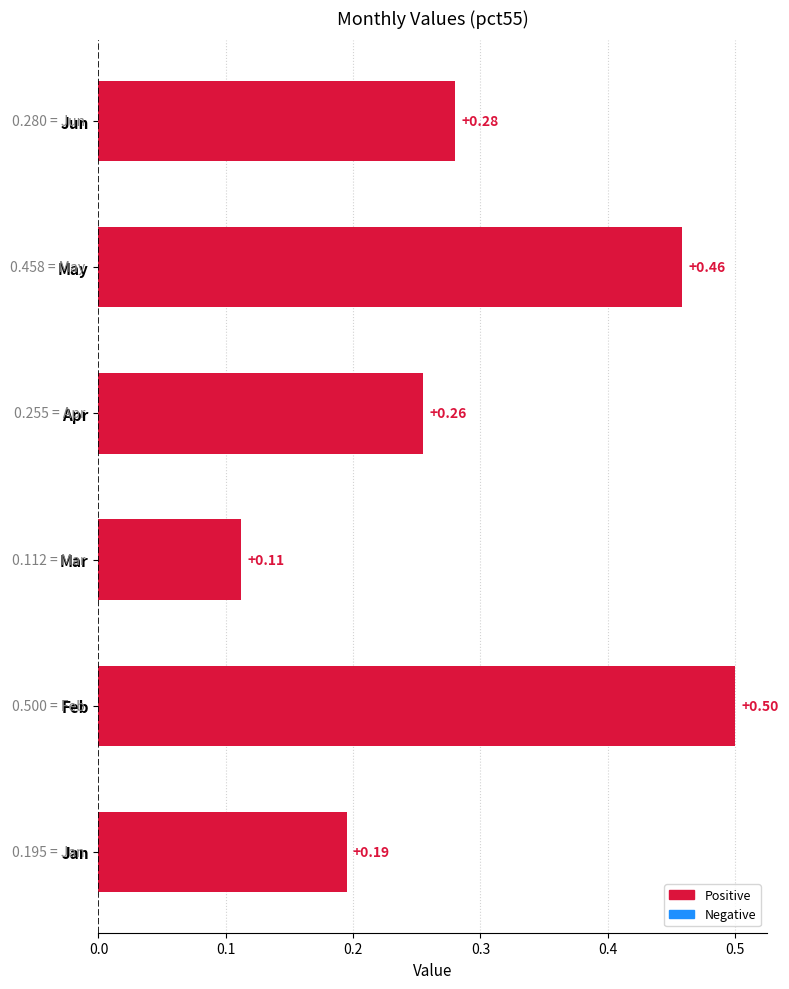

Which label corresponds to the largest value in the chart?

Feb